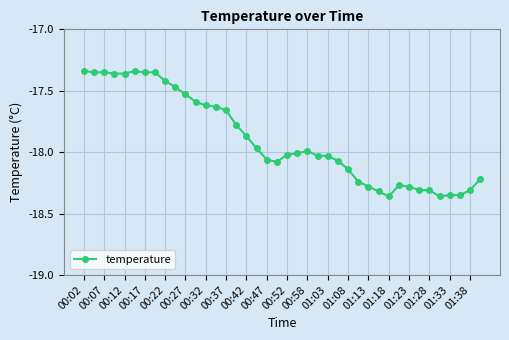

True or false: the data has more than 2 interior local peaks.

True